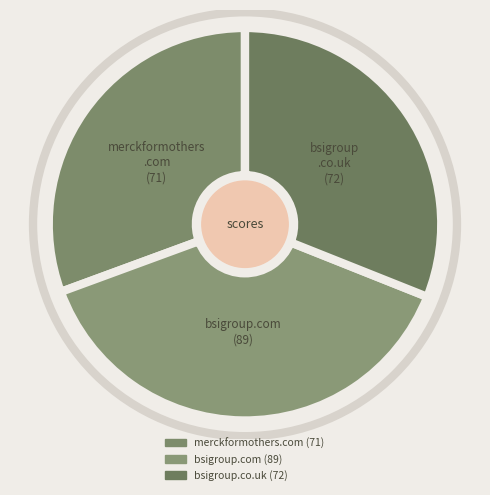

Which slice is the smallest?

merckformothers.com